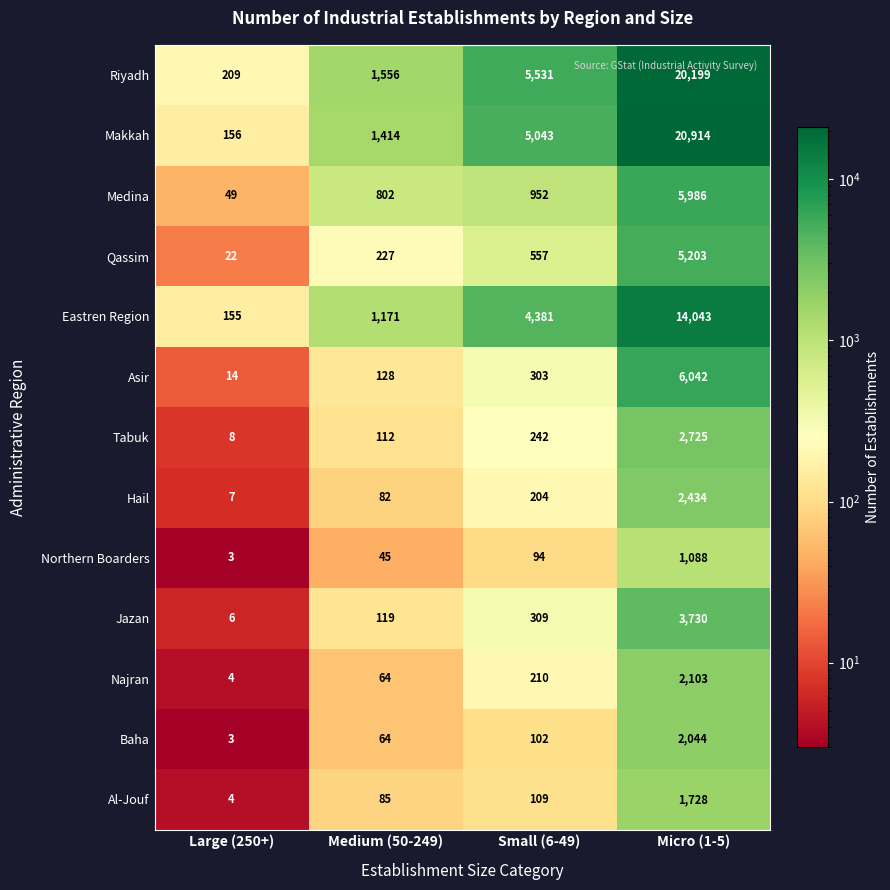

Which series has the widest spread of values?

Makkah